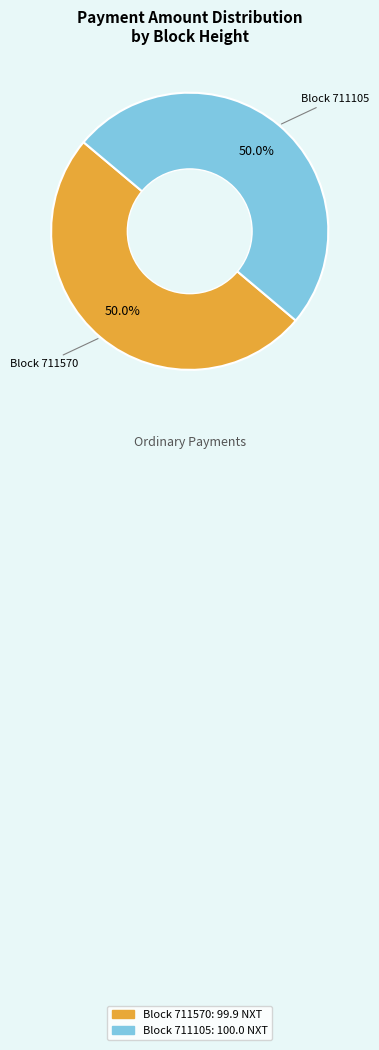

How many segments does this pie chart have?

2